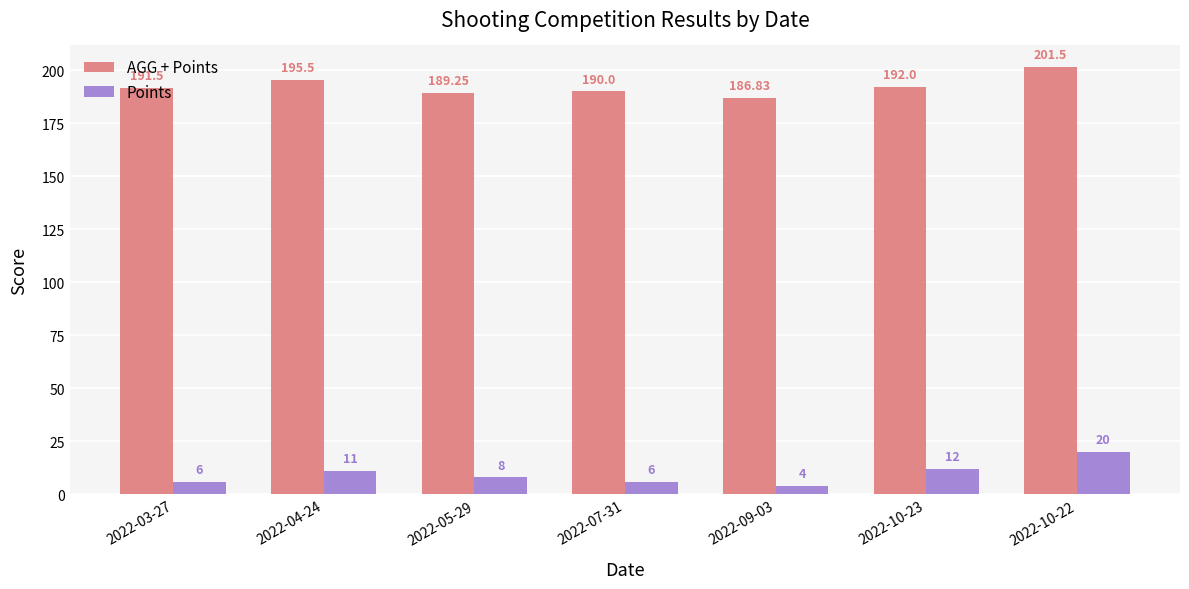

What are all the series names shown in the legend?

AGG + Points, Points